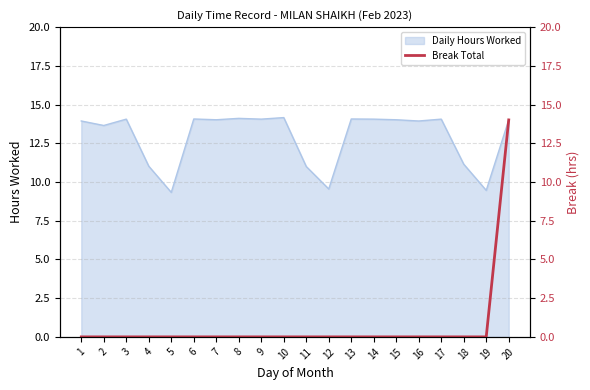

The Daily Hours Worked series shows 24.0 at 14. True or false?

False